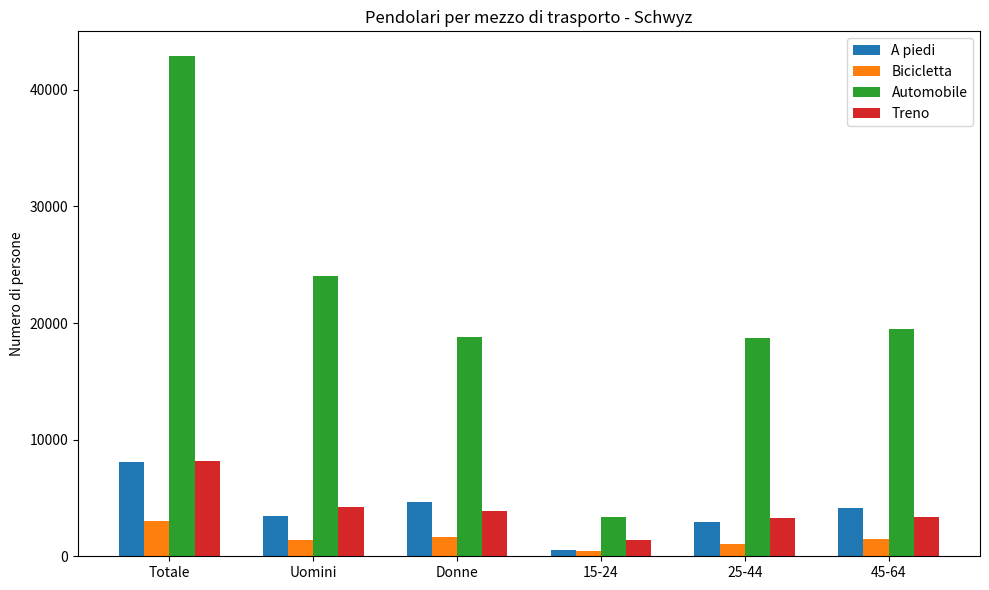

Which category has the highest value in the Bicicletta series?

Totale